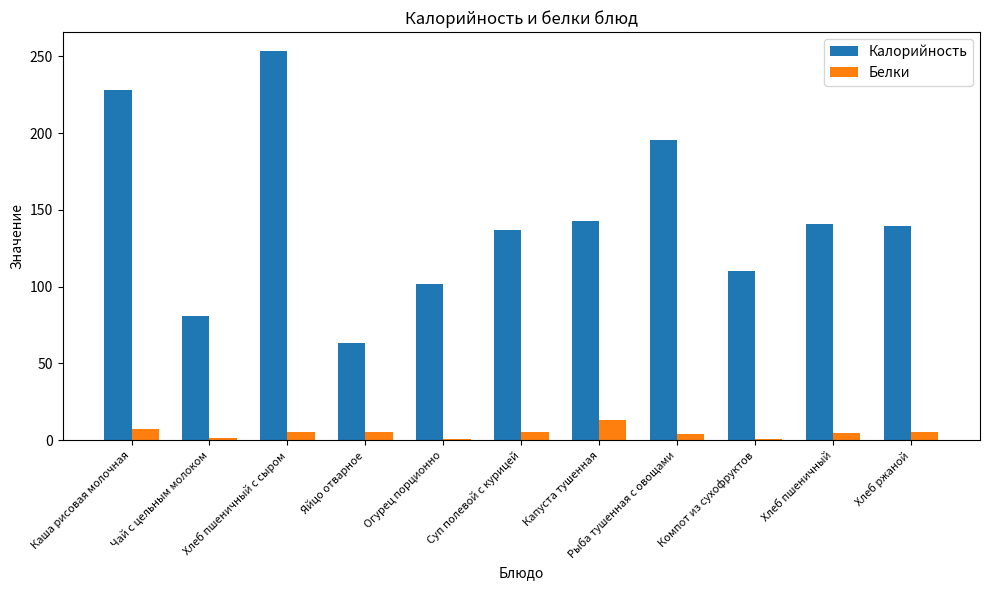

What is the approximate value of Белки at Рыба тушенная с овощами?

3.8